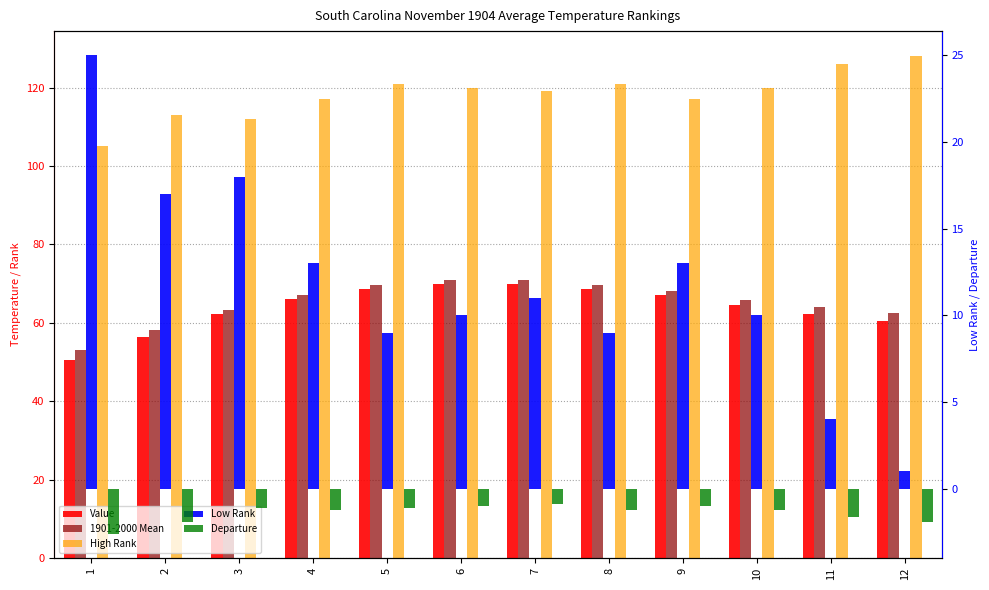

Rank the series by their maximum value, from highest to lowest.

High Rank, 1901-2000 Mean, Value, Low Rank, Departure